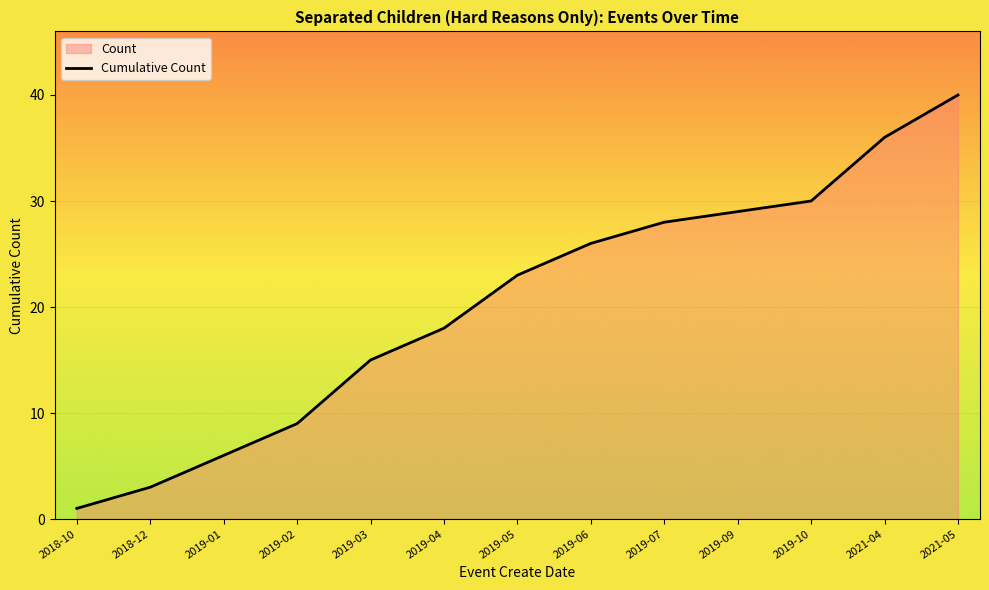

The value at 2021-04 is 60. True or false?

False